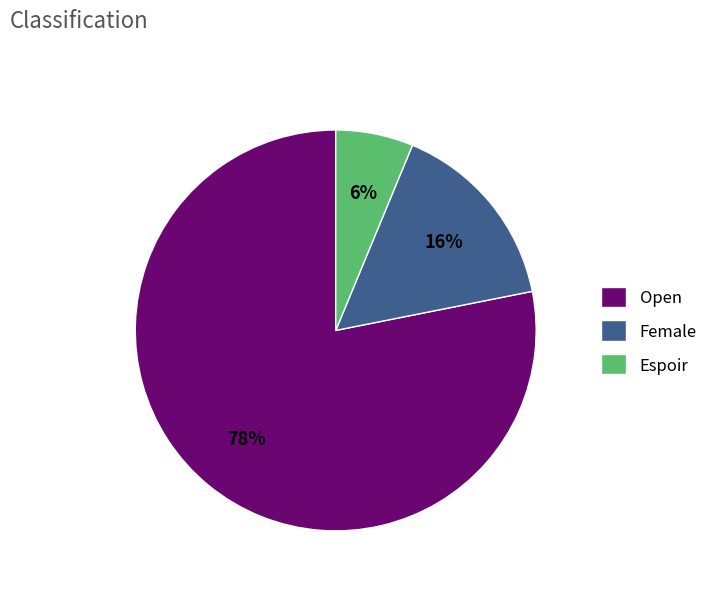

What percentage is the Espoir slice, to the nearest percent?

6%